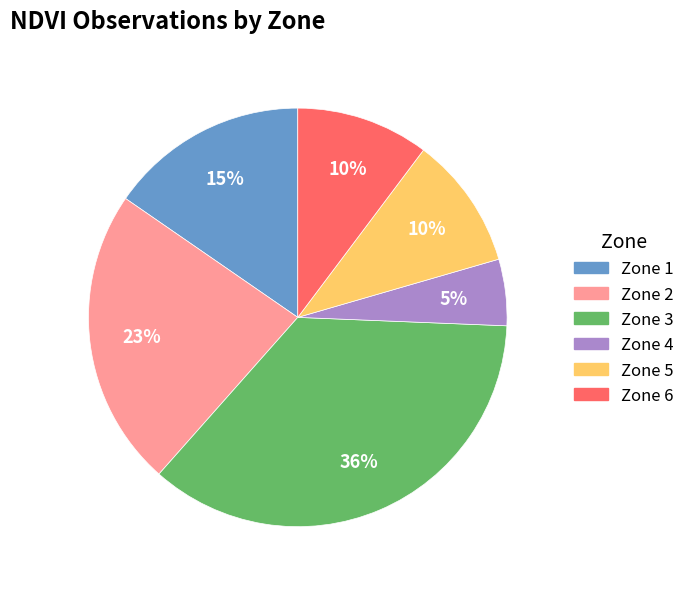

Which has a higher value, Zone 2 or Zone 4?

Zone 2